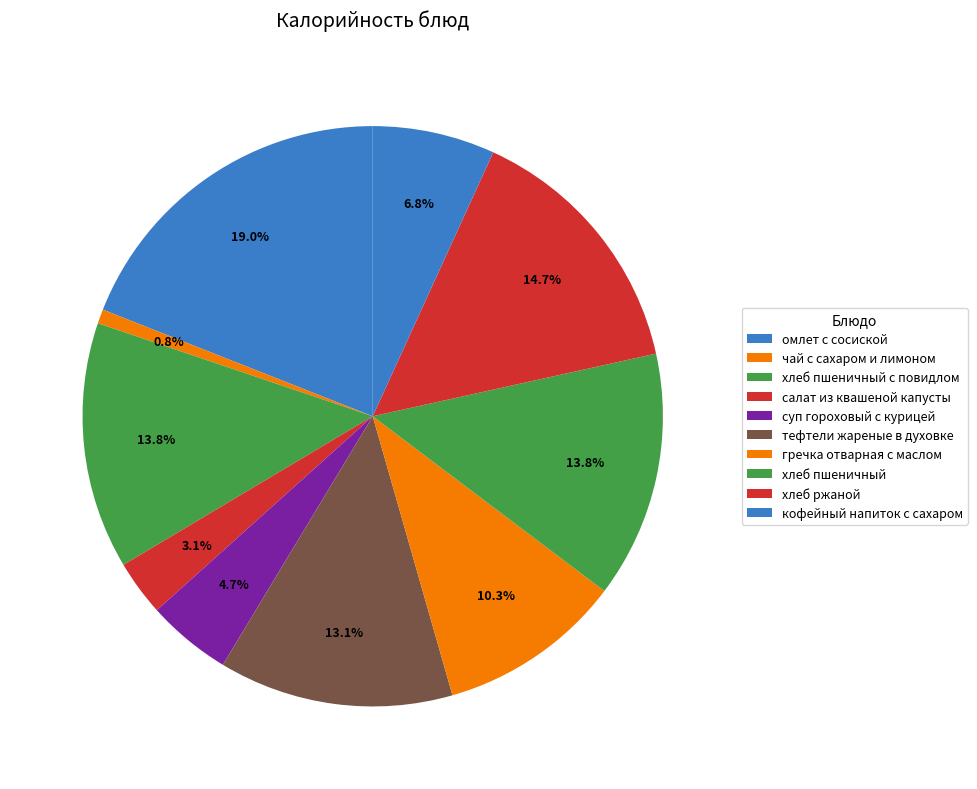

What is the largest slice in the pie chart?

омлет с сосиской